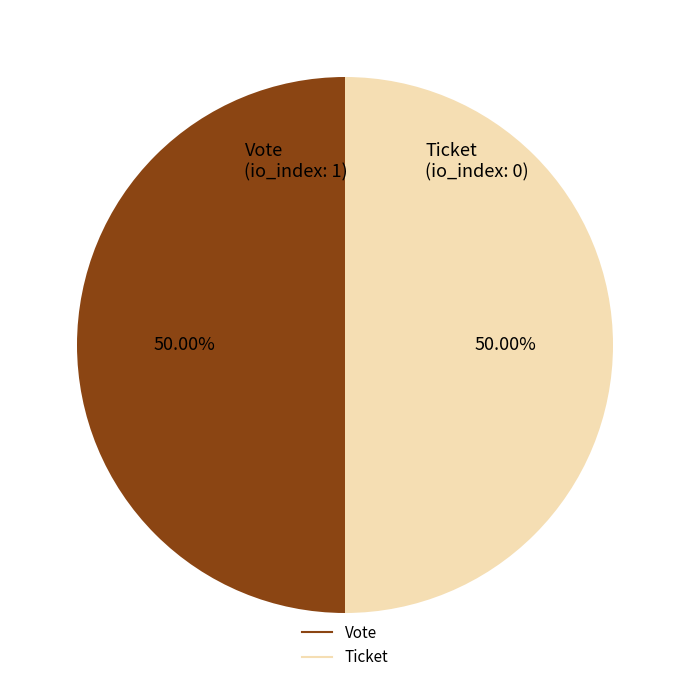

To the nearest percent, what is the combined percentage of Vote and Ticket?

100%